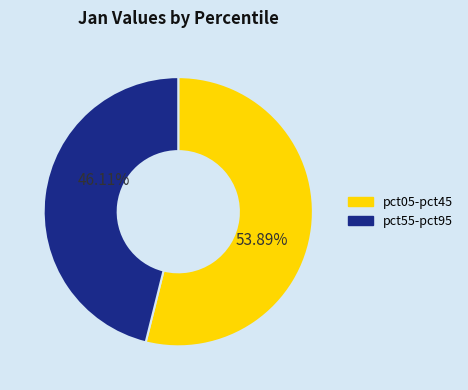

Is there a majority slice in this chart?

Yes